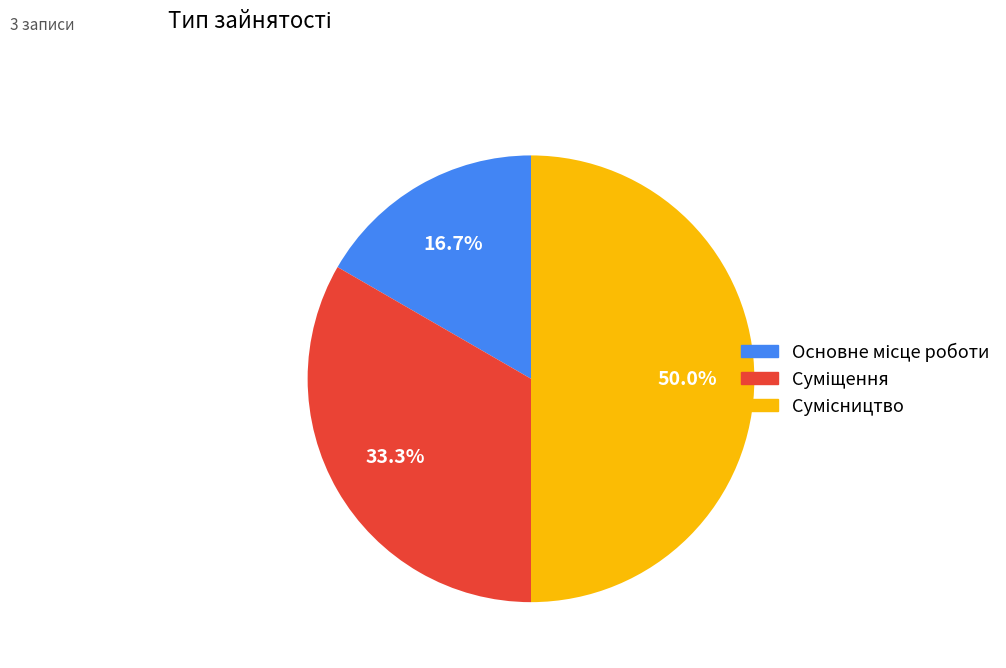

To the nearest percent, what is the difference between the largest and smallest slice percentages?

33%